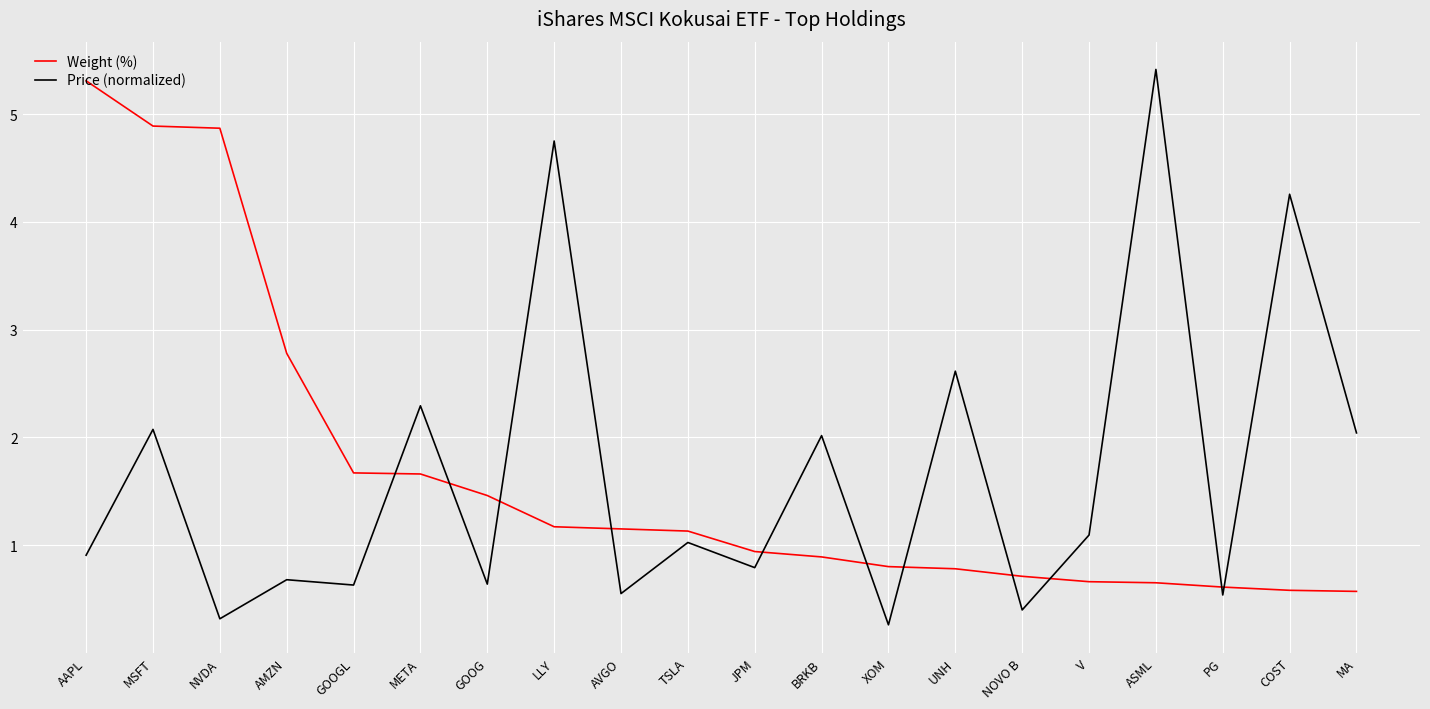

Read the Price (normalized) value at ASML.

5.4